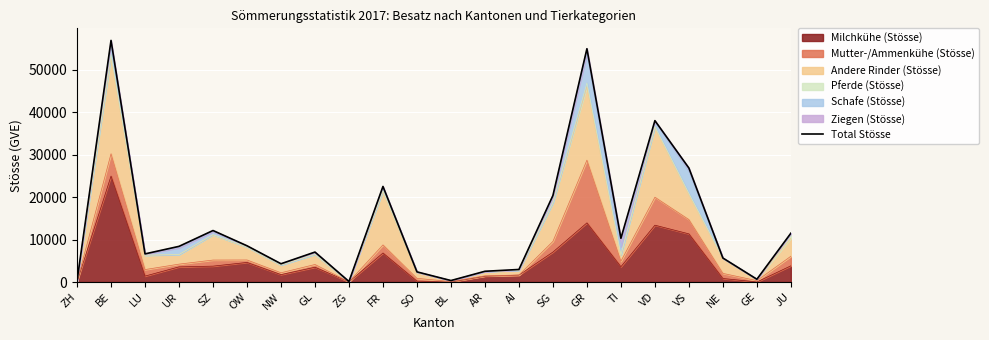

What is the maximum value shown in the chart?

56878